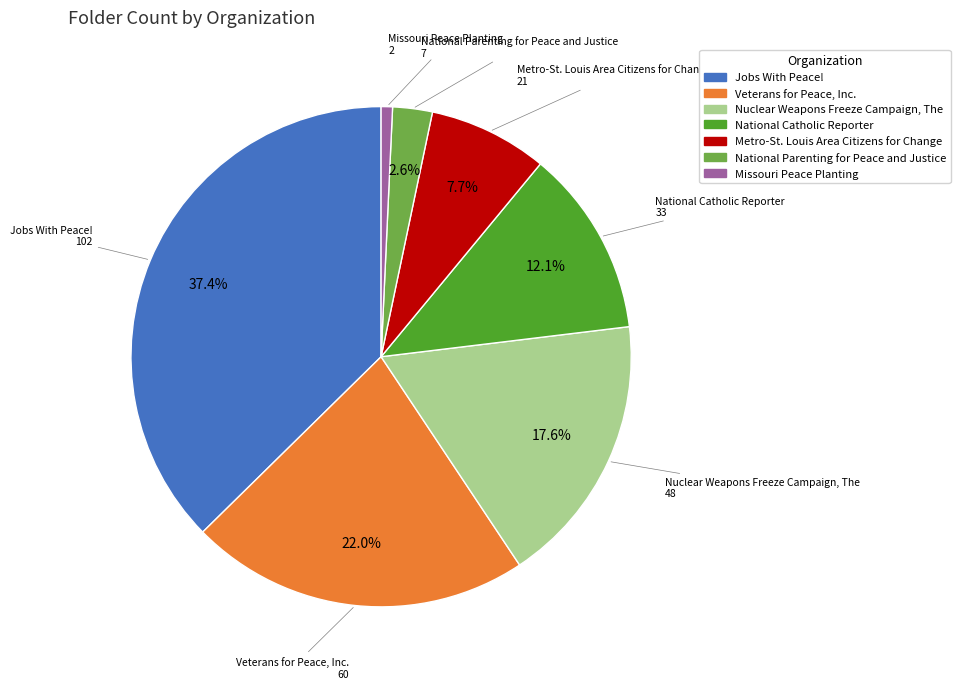

Count the number of slices in the pie.

7